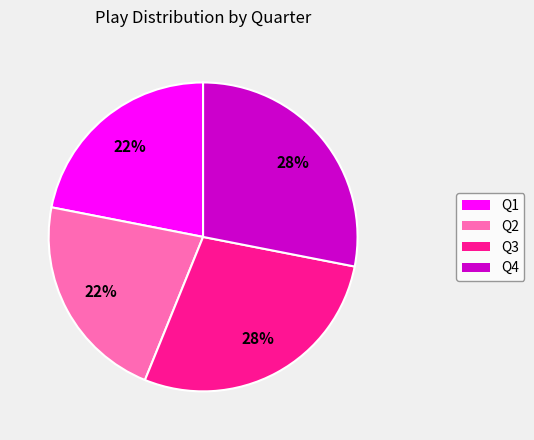

Combined, do Q4 and Q3 account for over 50%?

Yes